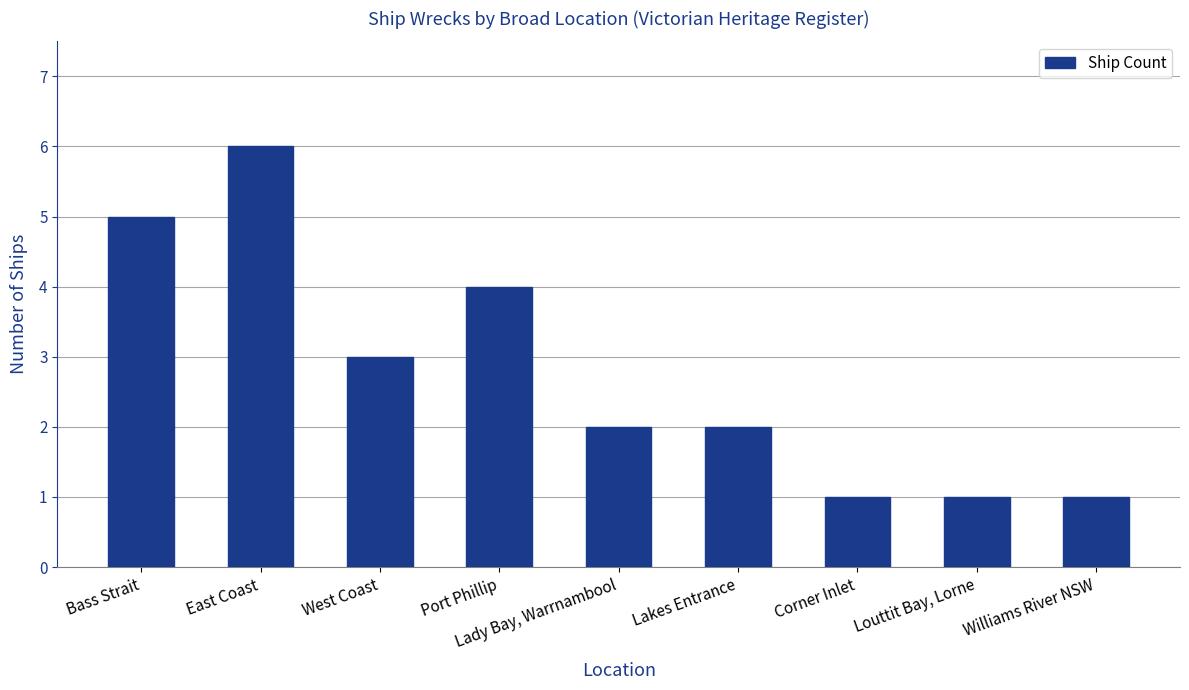

What is the average value?

3